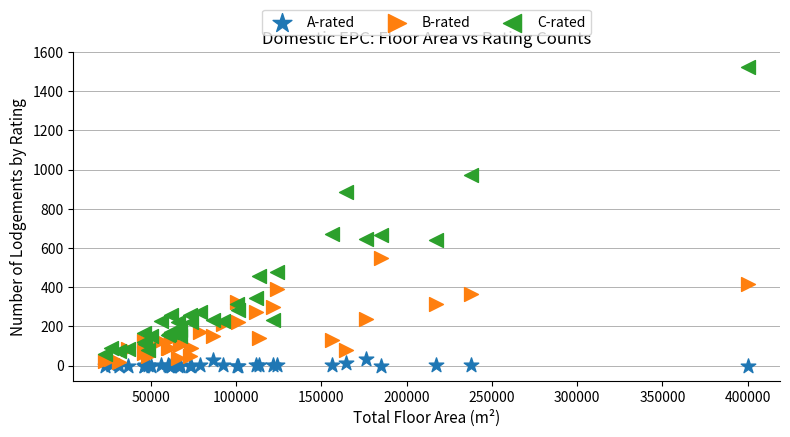

What is the X range (max minus min) for the scatter plot?

376599